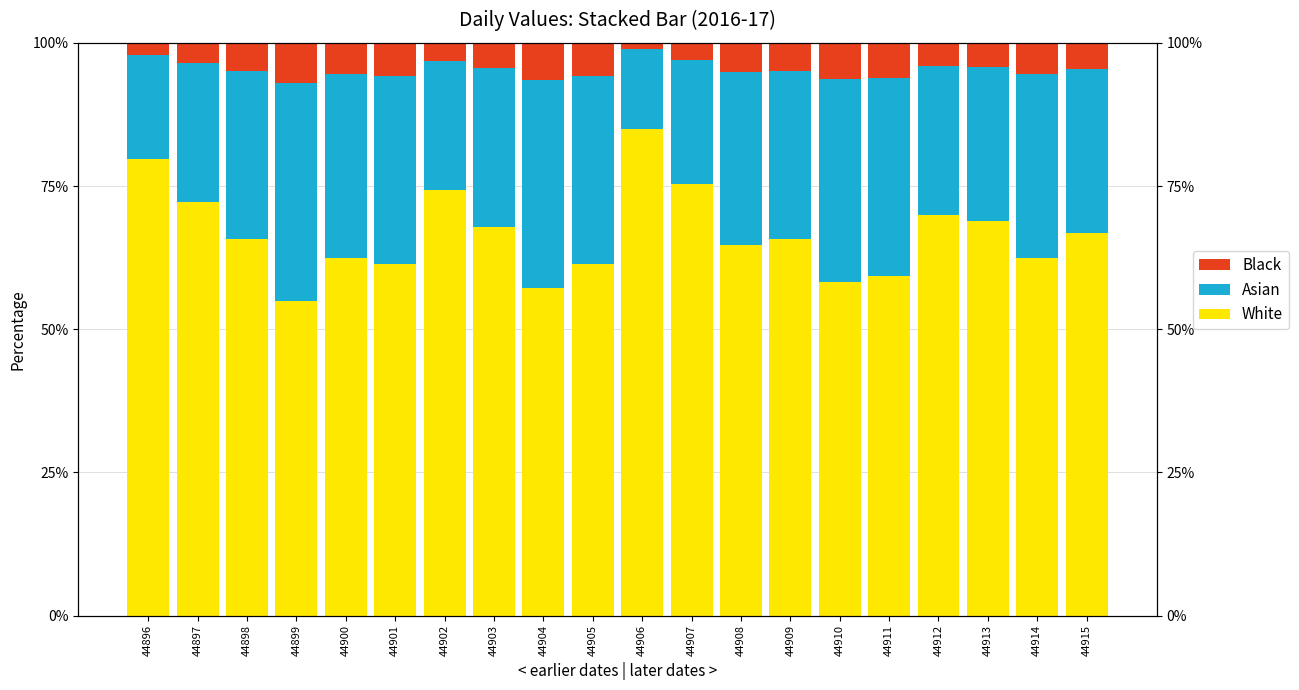

At which category is the sum across all series the highest?

44901